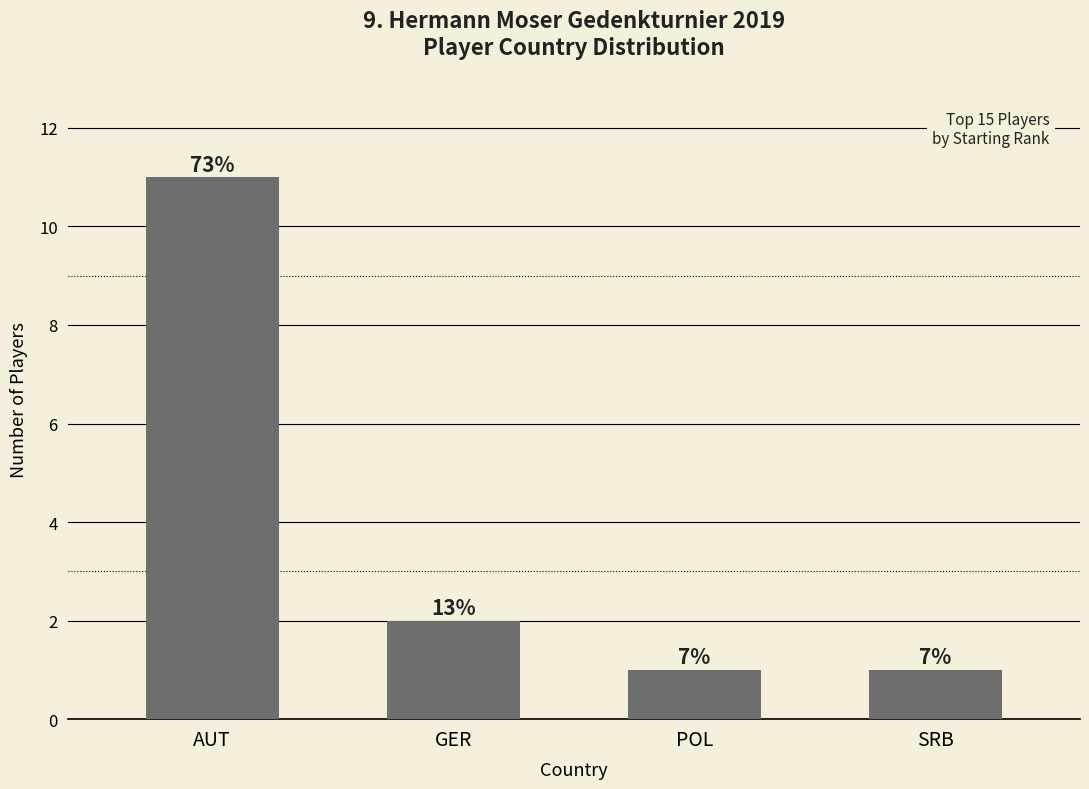

What is the sum of all values?

15